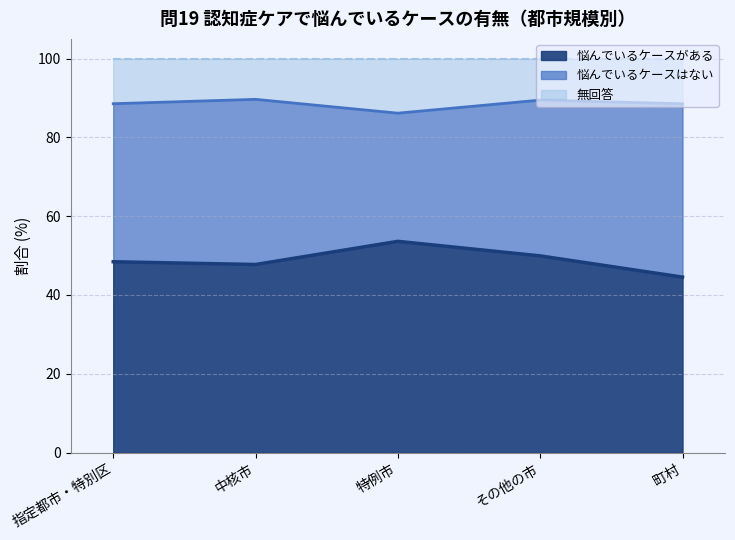

True or false: 無回答 has a value of 147.0 at 中核市.

False